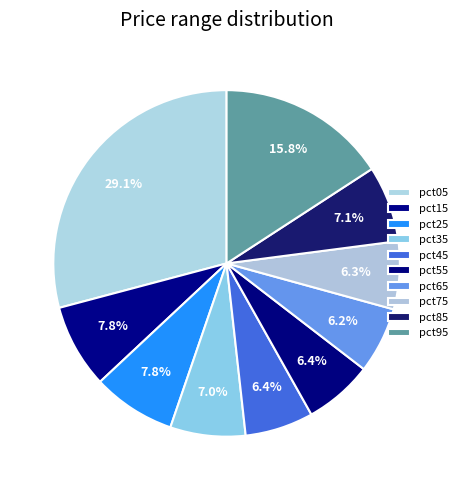

To the nearest percent, what is the average slice percentage?

10%